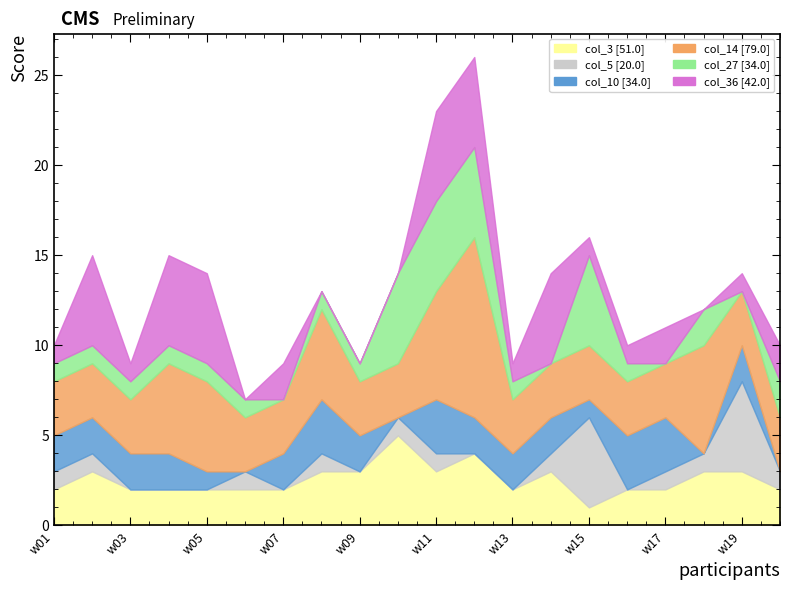

How many lines are shown in the chart?

6